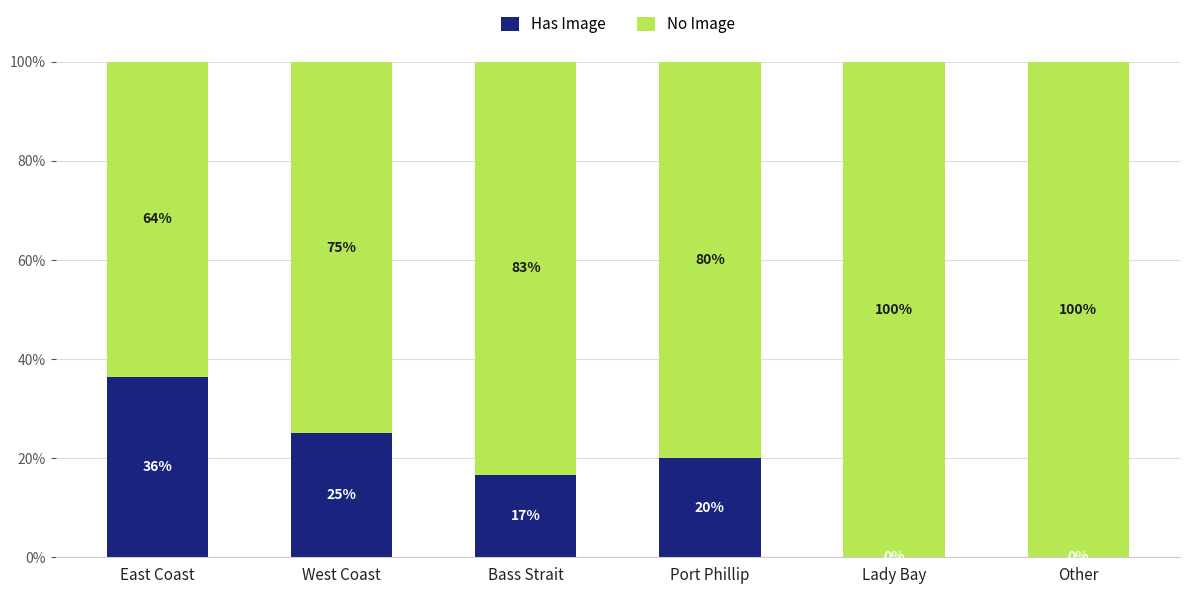

Is it true that Has Image equals 25.0 at West Coast?

True